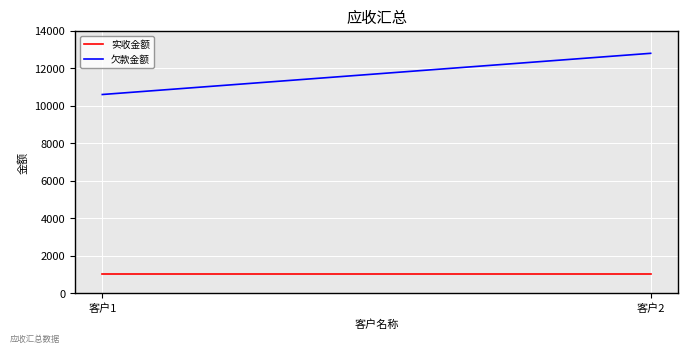

What is the difference between the maximum and minimum values in the 欠款金额 series?

2200